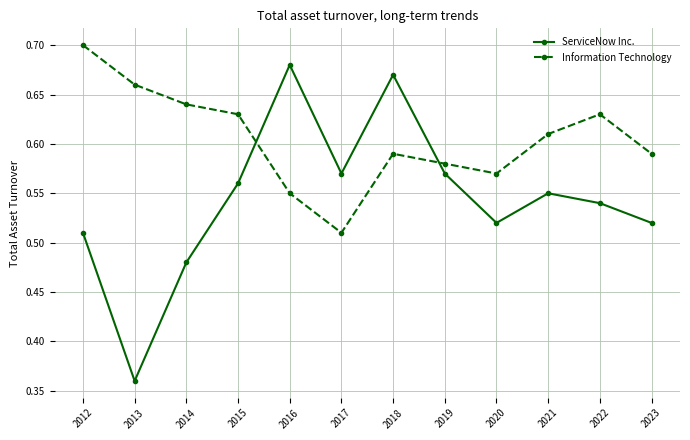

What is the difference between the maximum and minimum values in the Information Technology series?

0.2